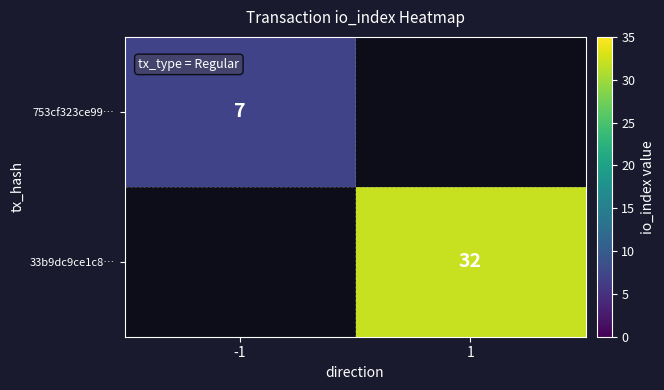

Is the value of 33b9dc9ce1c8… at 1 greater than the value of 753cf323ce99… at -1?

Yes